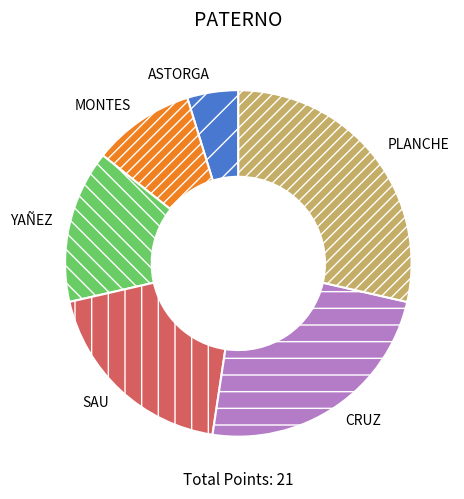

Is ASTORGA the majority of the pie?

No